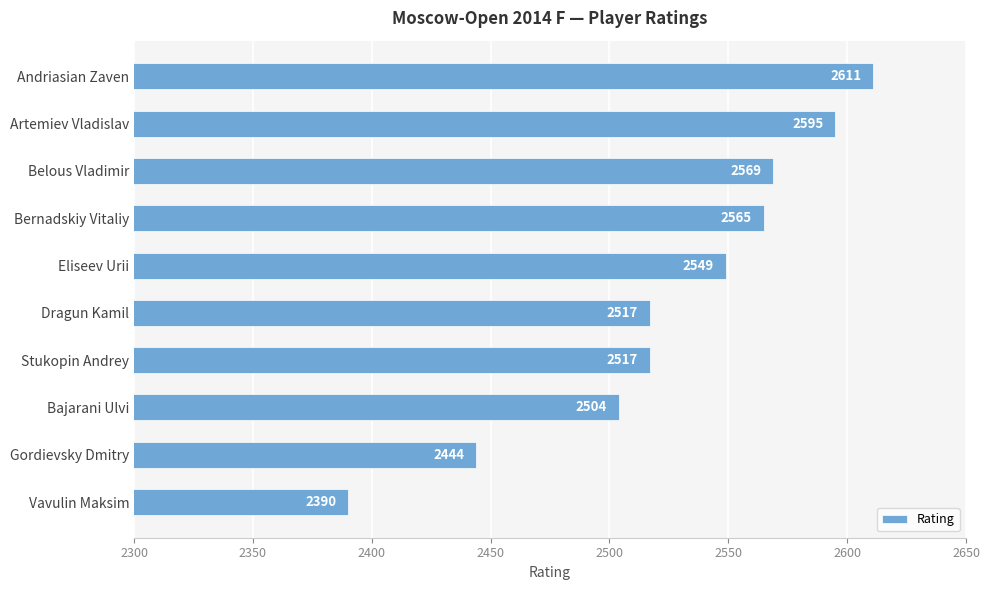

Reading top to bottom, what are all the values shown in this chart?

2611	2595	2569	2565	2549	2517	2517	2504	2444	2390